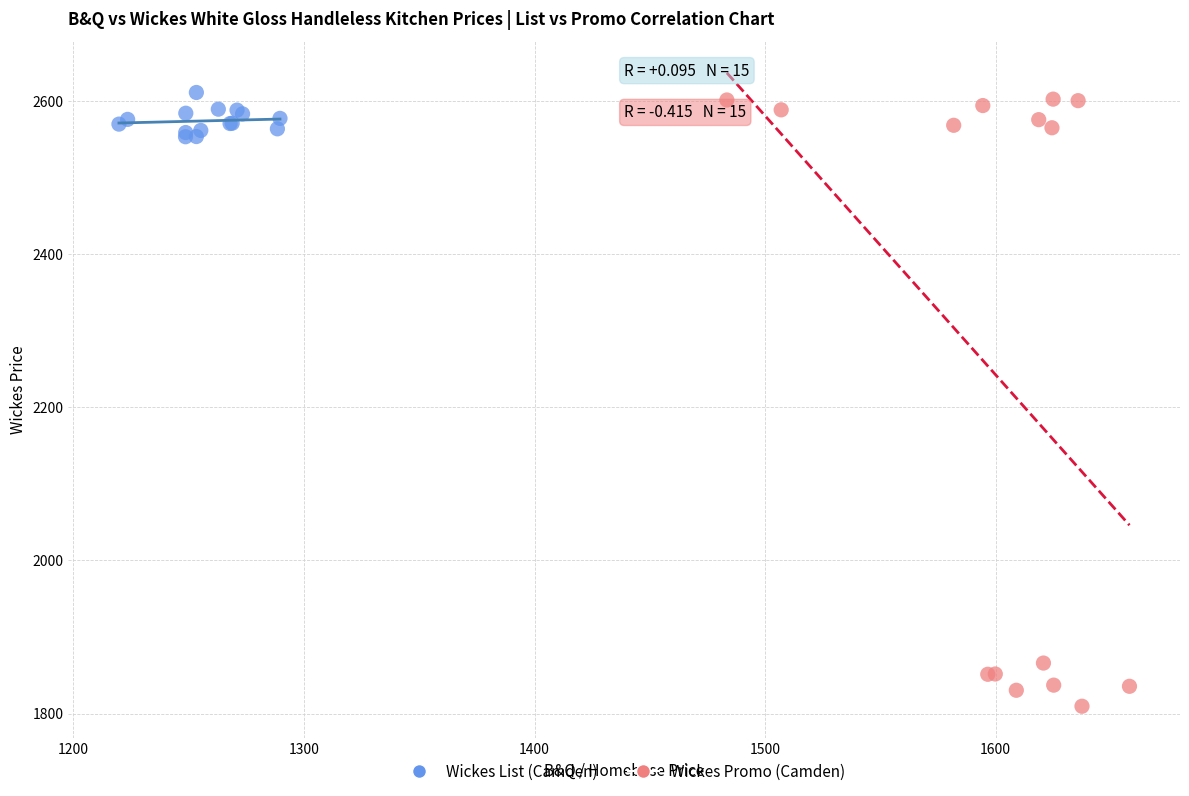

Which series has the widest spread of Y values?

Wickes Promo (Camden)